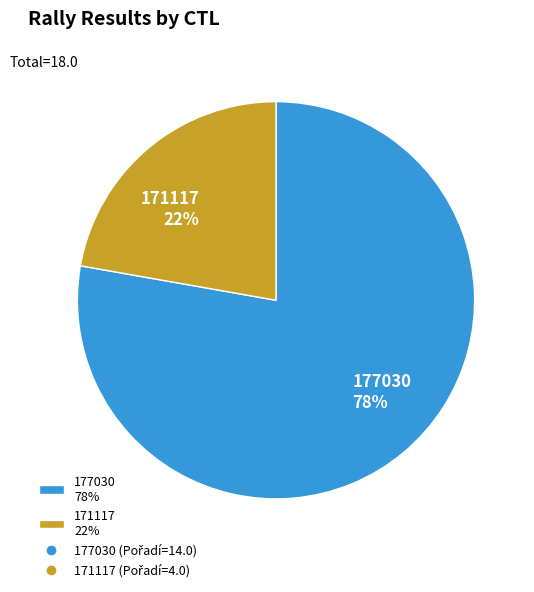

Do 171117 22% and 177030 78% together represent more than half of the pie?

Yes